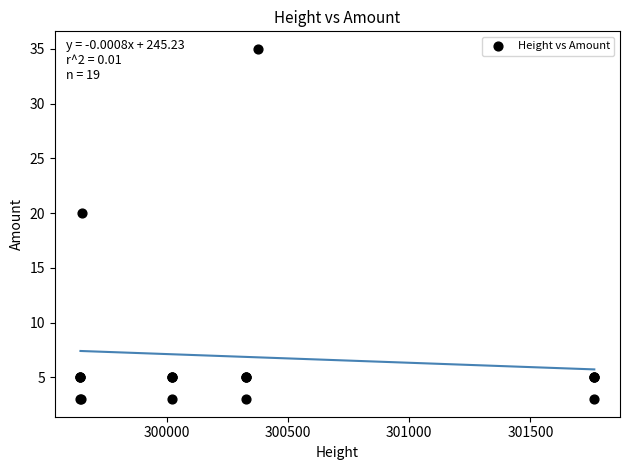

What Y value in the scatter plot is closest to 19?

20